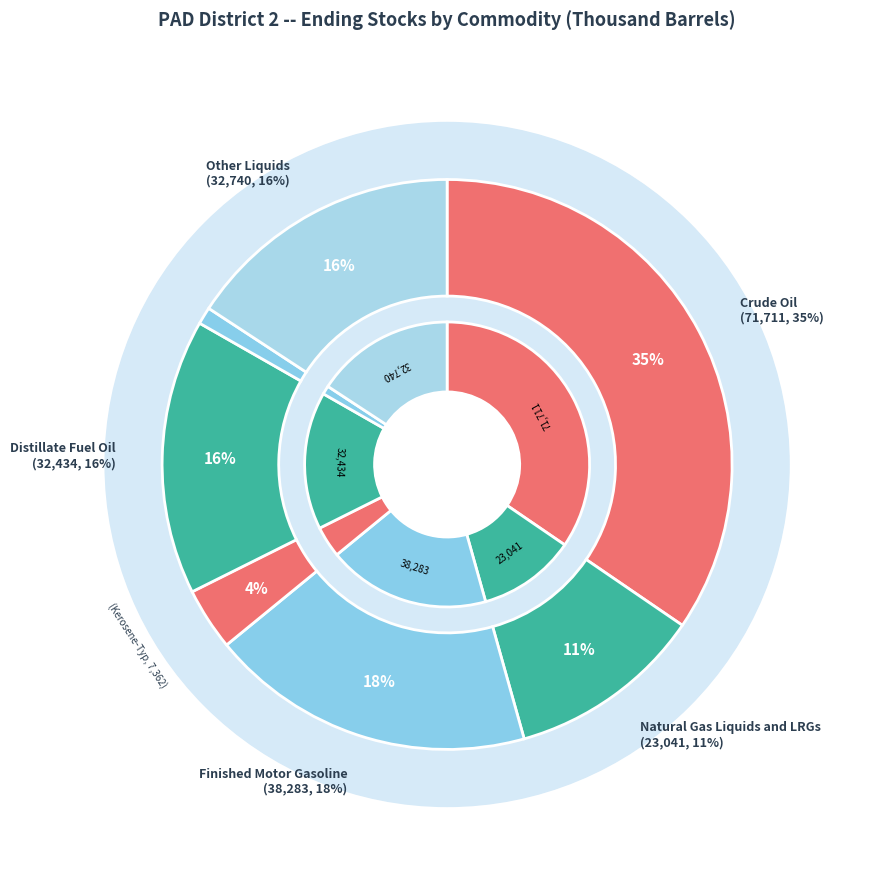

To the nearest percent, what percentage of the pie is Natural Gas Liquids and LRGs?

11%